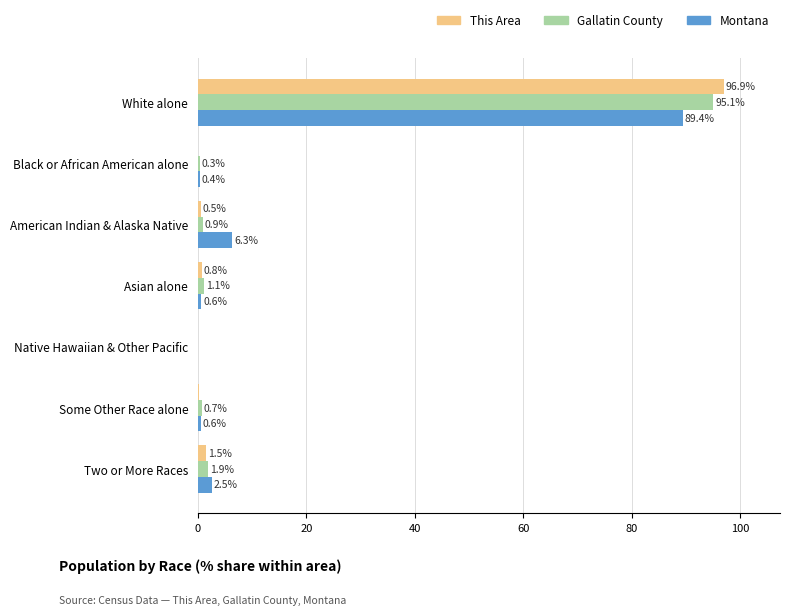

True or false: This Area has a value of 62.6 at White alone.

False